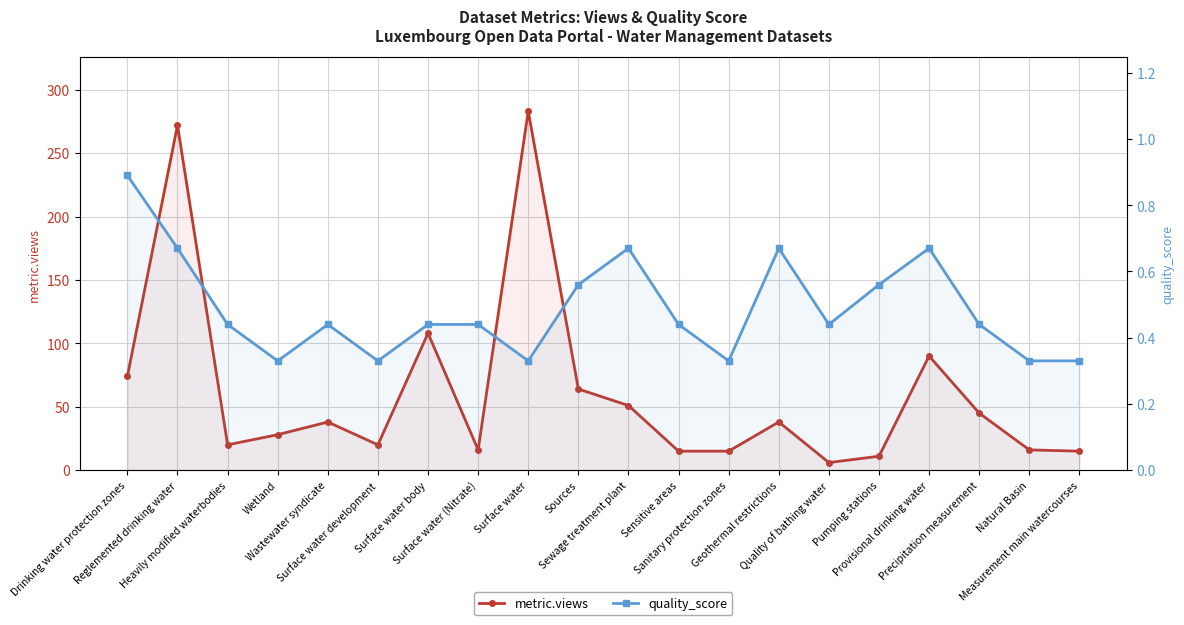

Read the metric.views value at Drinking water protection zones.

74.0